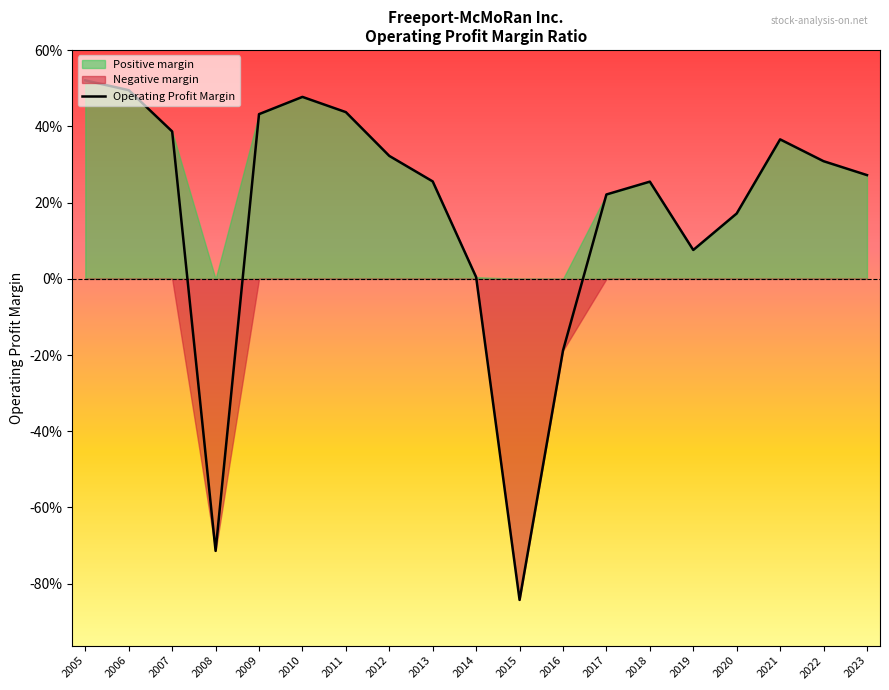

What is the value of the 14th point from the left?

0.3